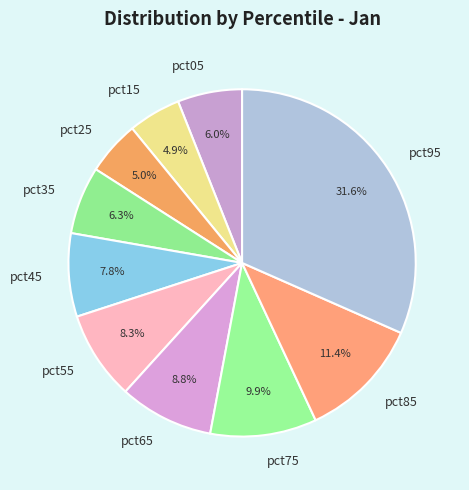

To the nearest percent, what percentage of the pie is pct65?

9%